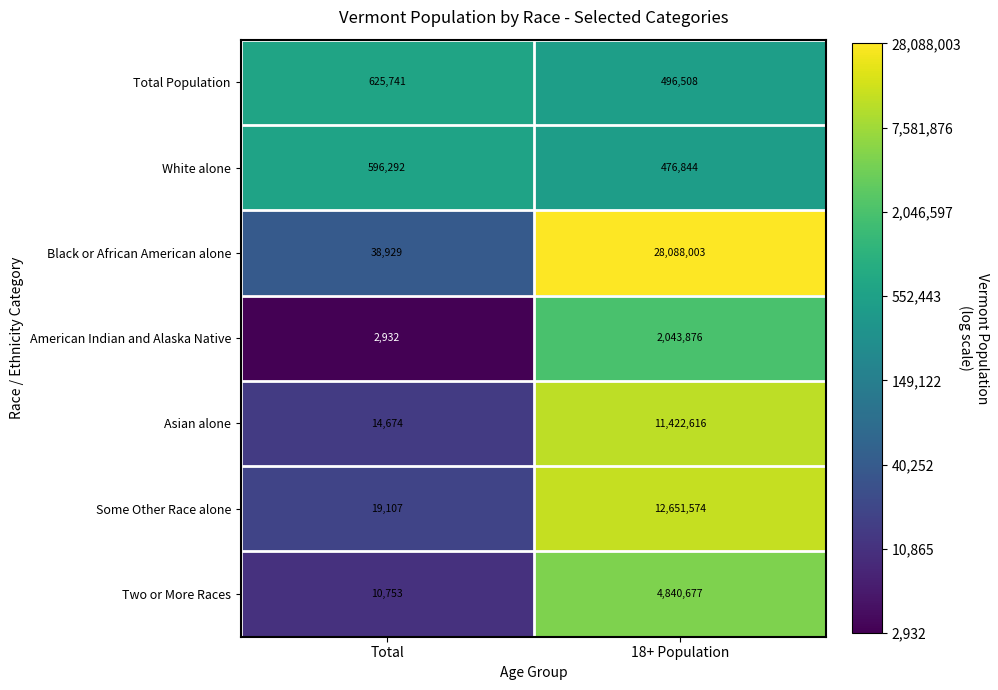

Between Total and 18+ Population, which series saw the biggest shift?

Black or African American alone